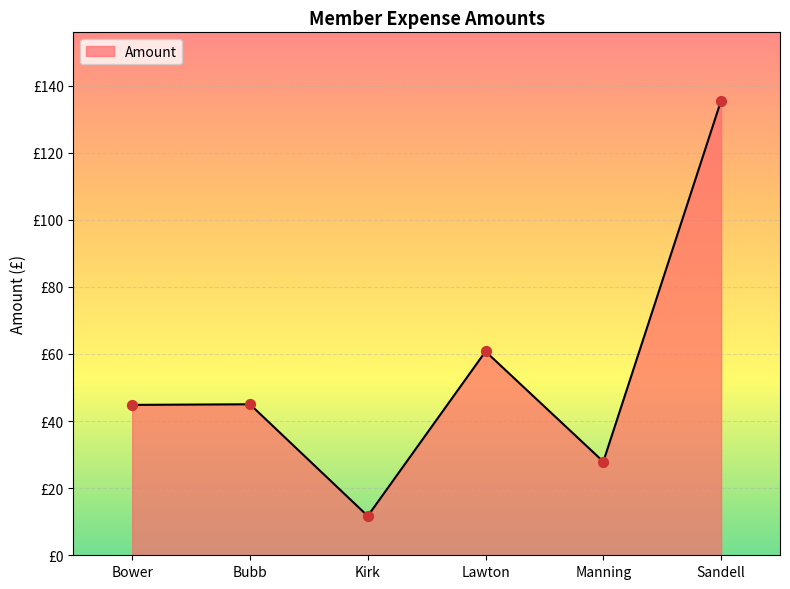

What is the ratio of the value at Bower to the value at Sandell?

0.3